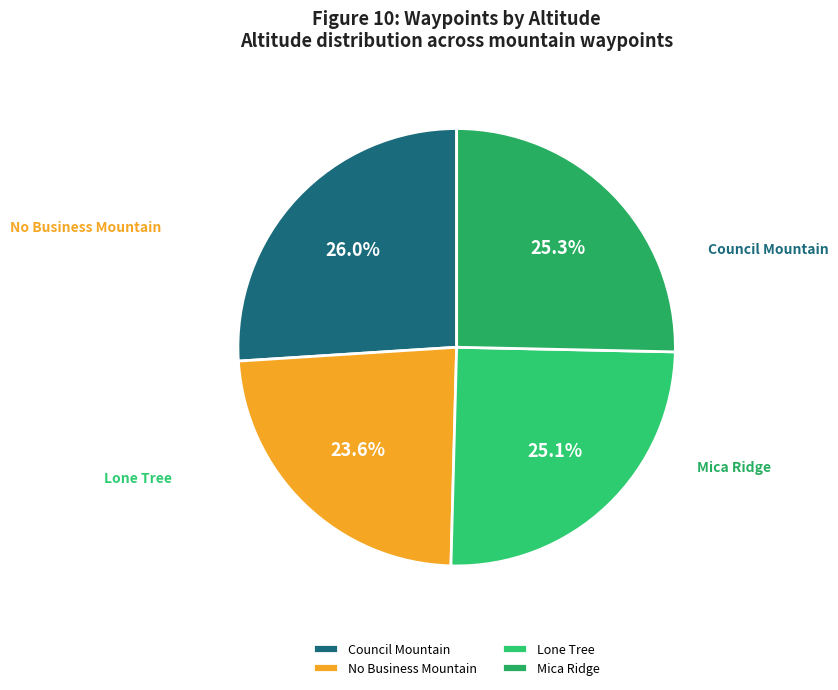

To the nearest percent, what percentage of the pie is Mica Ridge?

25%